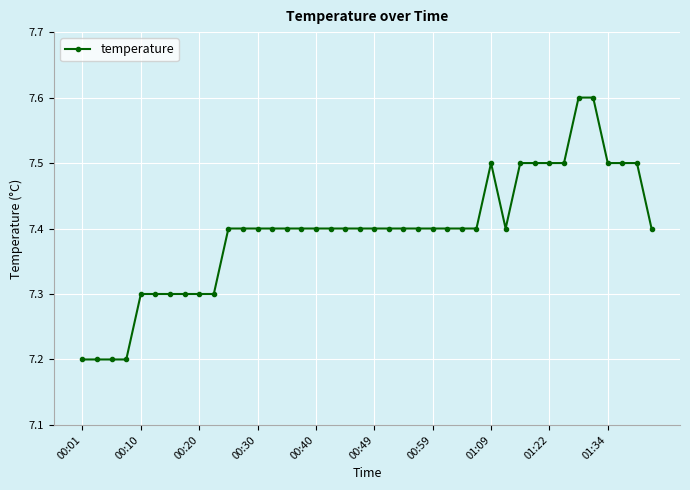

What is the difference between the maximum and minimum values?

0.4